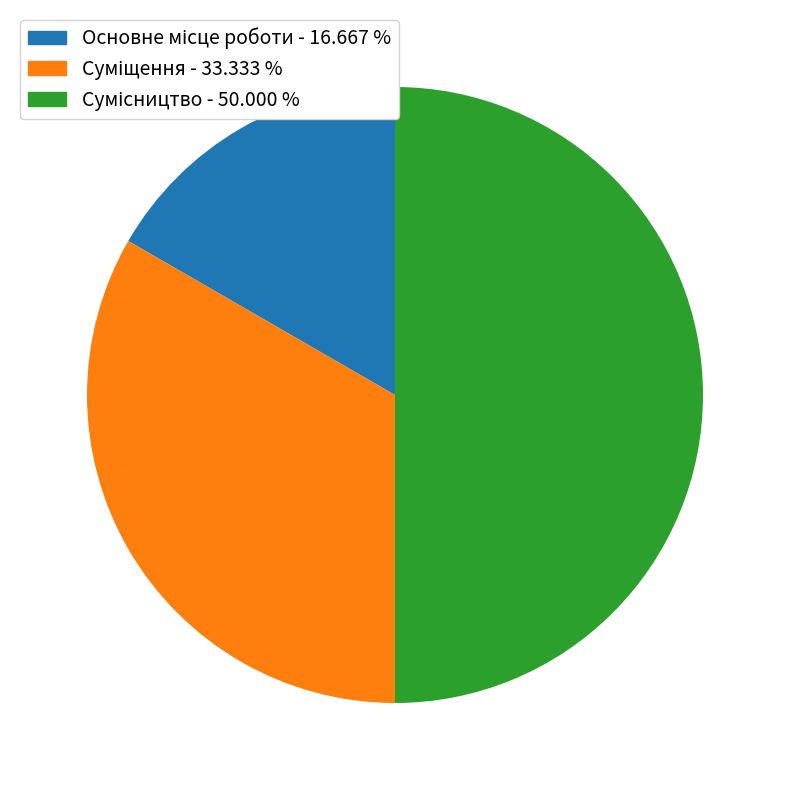

How many slices are in this pie chart?

3